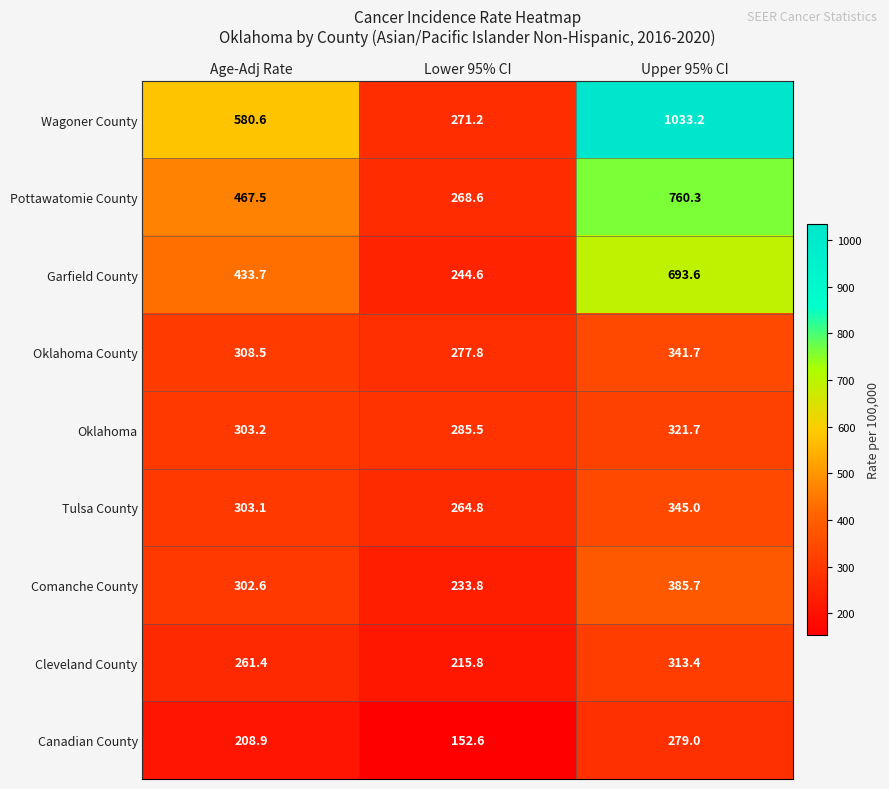

What is the total value across all series at Lower 95% CI?

2214.7